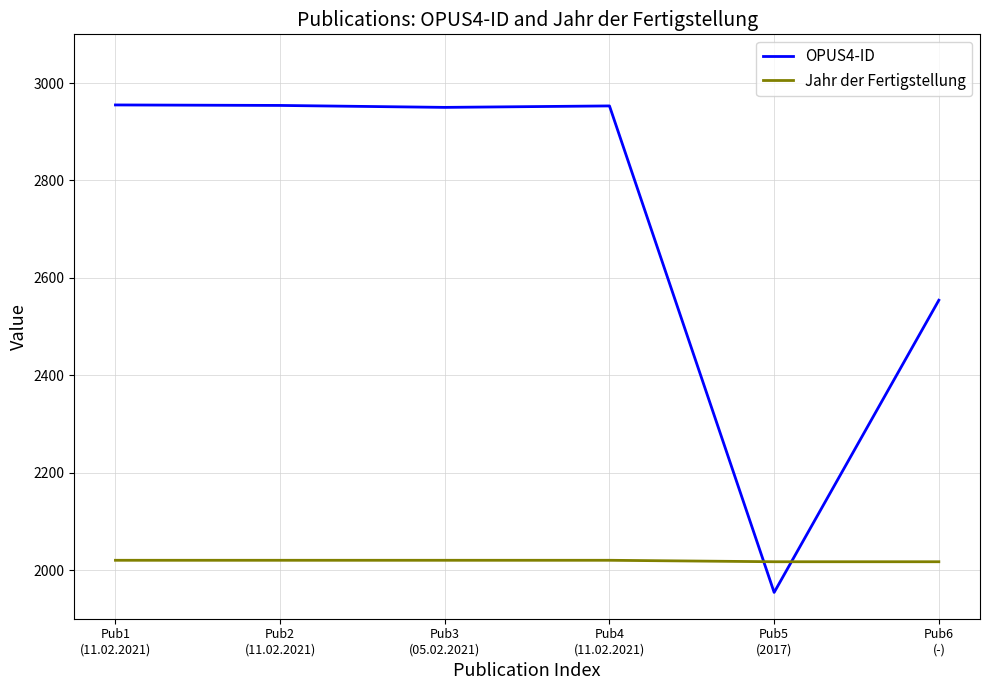

At how many categories does at least one series exceed 2248?

5